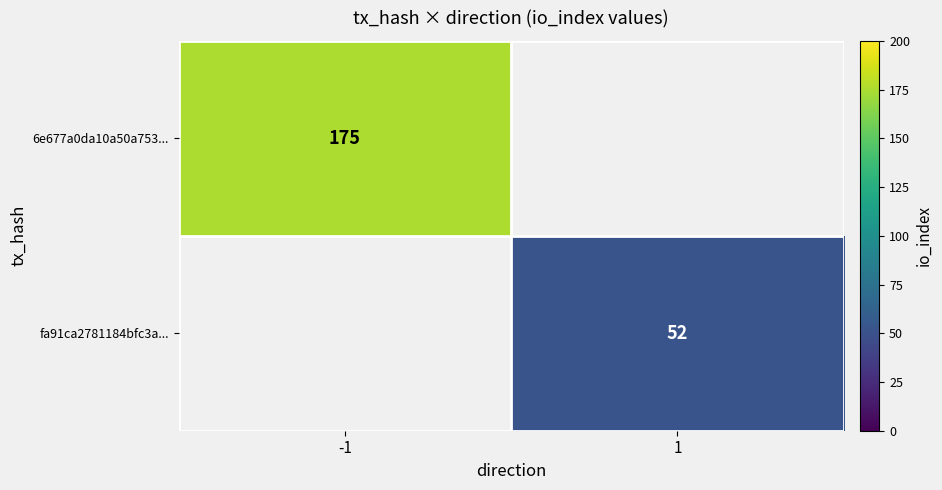

True or false: 6e677a0da10a50a753... has a value of 300 at -1.

False